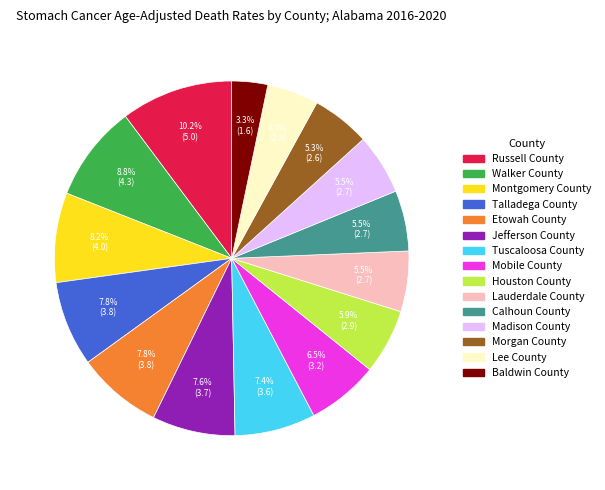

How many segments does this pie chart have?

15